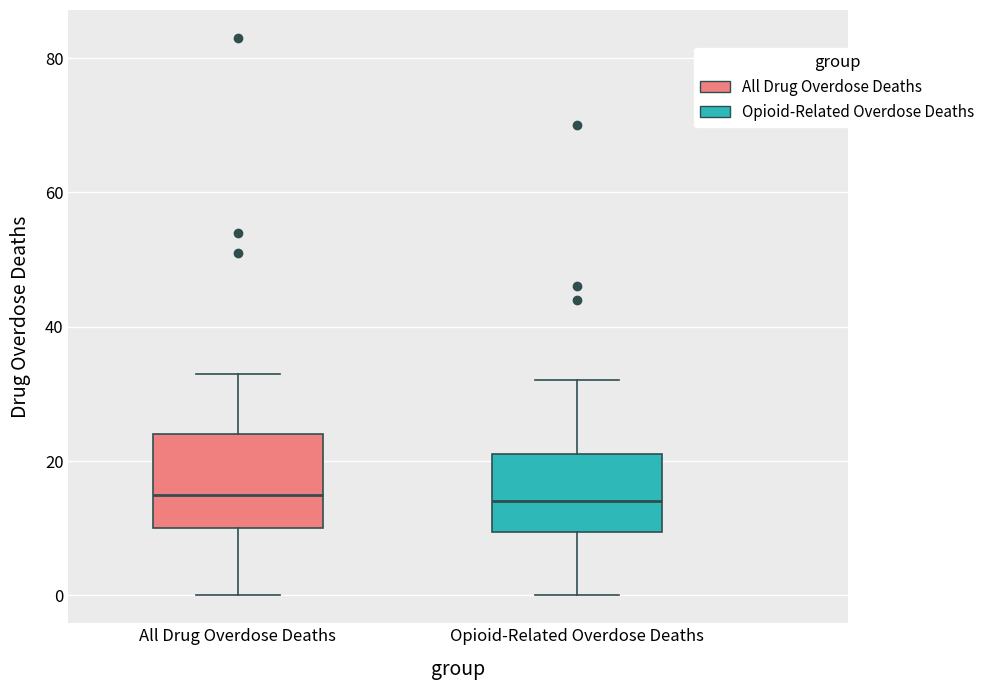

Which box is the tallest, from its lower edge to its upper edge?

All Drug Overdose Deaths